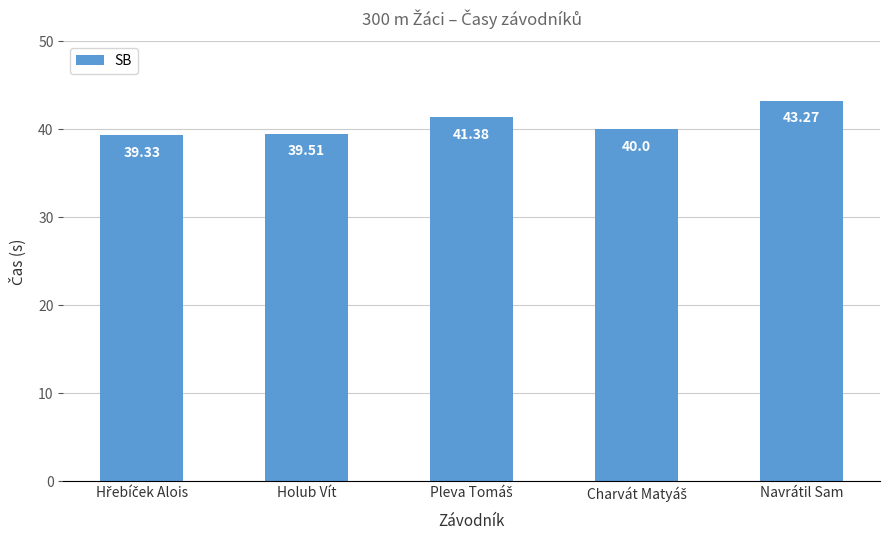

What is the label of the 1st bar from the right?

Navrátil Sam